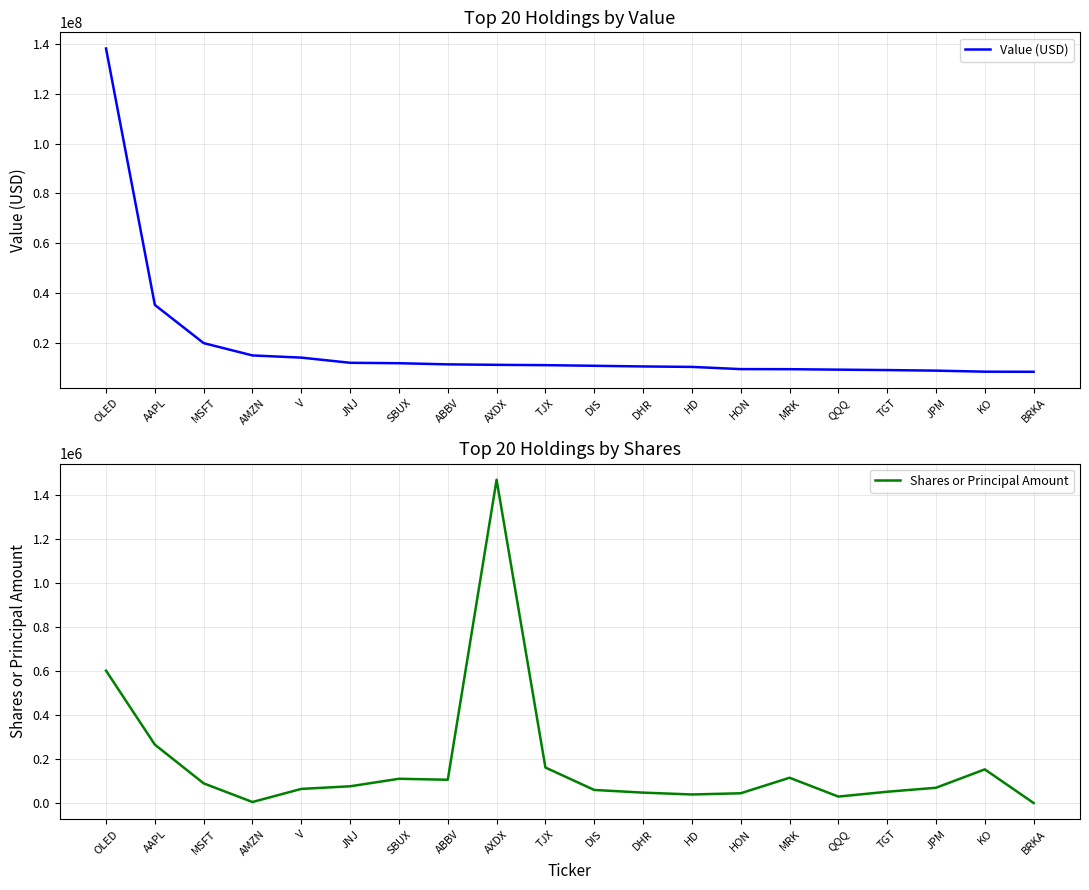

Which series has the largest range (max minus min)?

Value (USD)